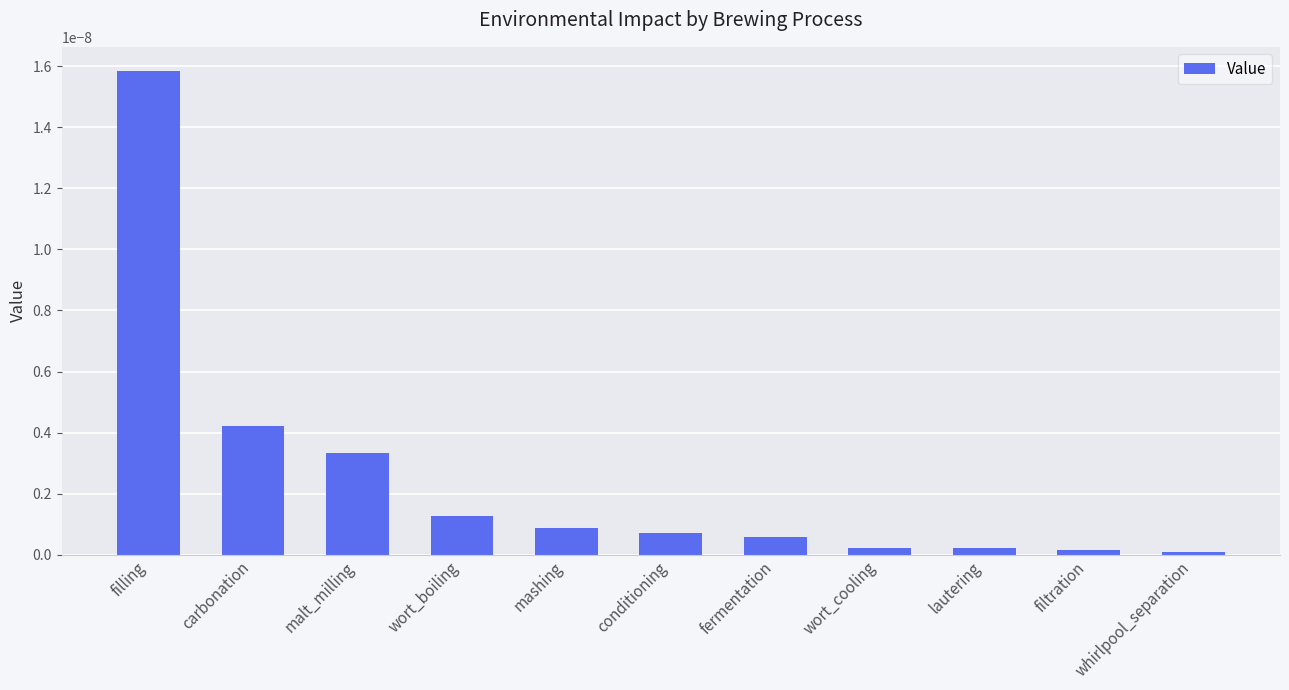

What is the label of the 5th bar from the right?

fermentation